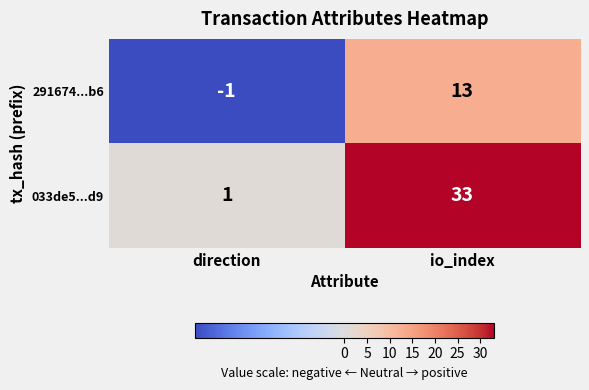

What is the maximum value shown in the chart?

33